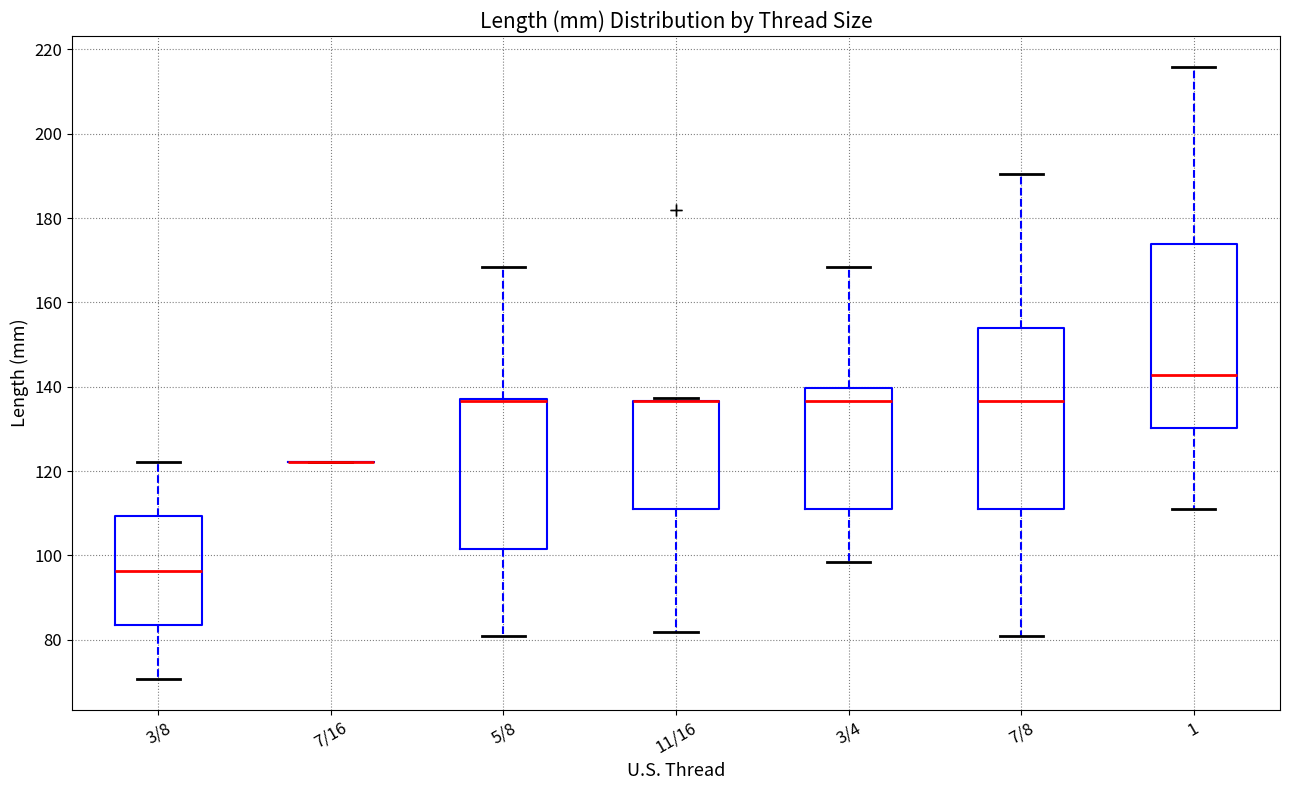

Reading left to right, transcribe this box plot: for each box, give where its median line is, the range the box spans, and where its two whiskers end, as read against the y-axis. The values are not printed on the chart, so give them approximately, as read against the axis.

3/8: median 96, box 84 to 110, whiskers 70 to 122
7/16: box collapsed to a line at 122, whiskers 122 to 122
5/8: median 136 (drawn on the box's upper edge), box 102 to 138, whiskers 82 to 168
11/16: median 136 (drawn on the box's upper edge), box 112 to 136, whiskers 82 to 138
3/4: median 136, box 112 to 140, whiskers 98 to 168
7/8: median 136, box 112 to 154, whiskers 82 to 190
1: median 142, box 130 to 174, whiskers 112 to 216